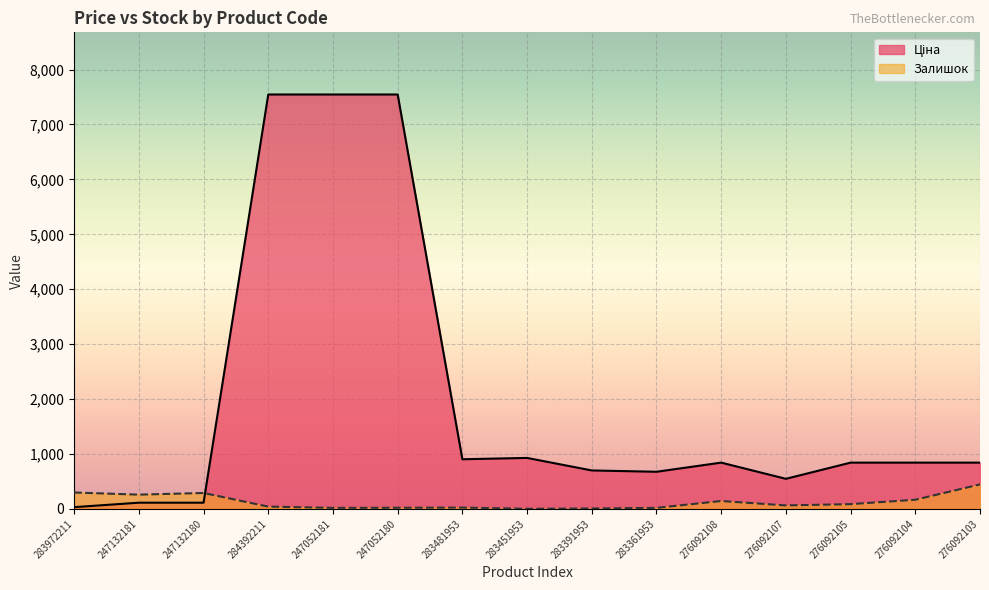

What is the spread (max minus min) of values at 247052181?

7526.9